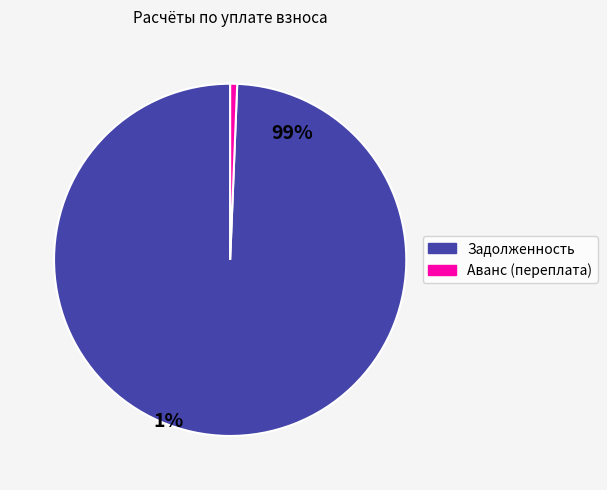

True or false: задолженность accounts for 11% of the total.

False